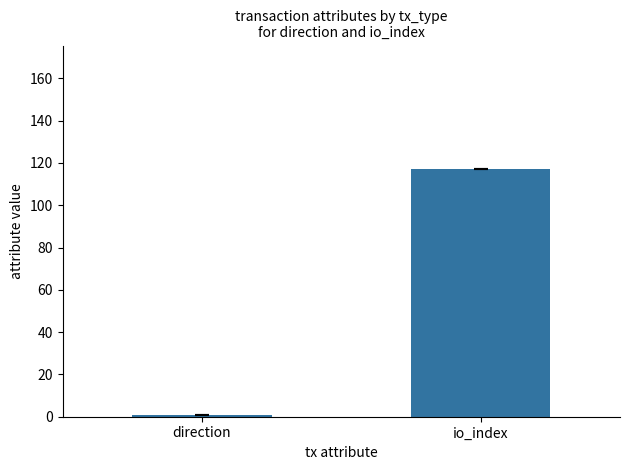

Rank the categories by value from highest to lowest.

io_index, direction